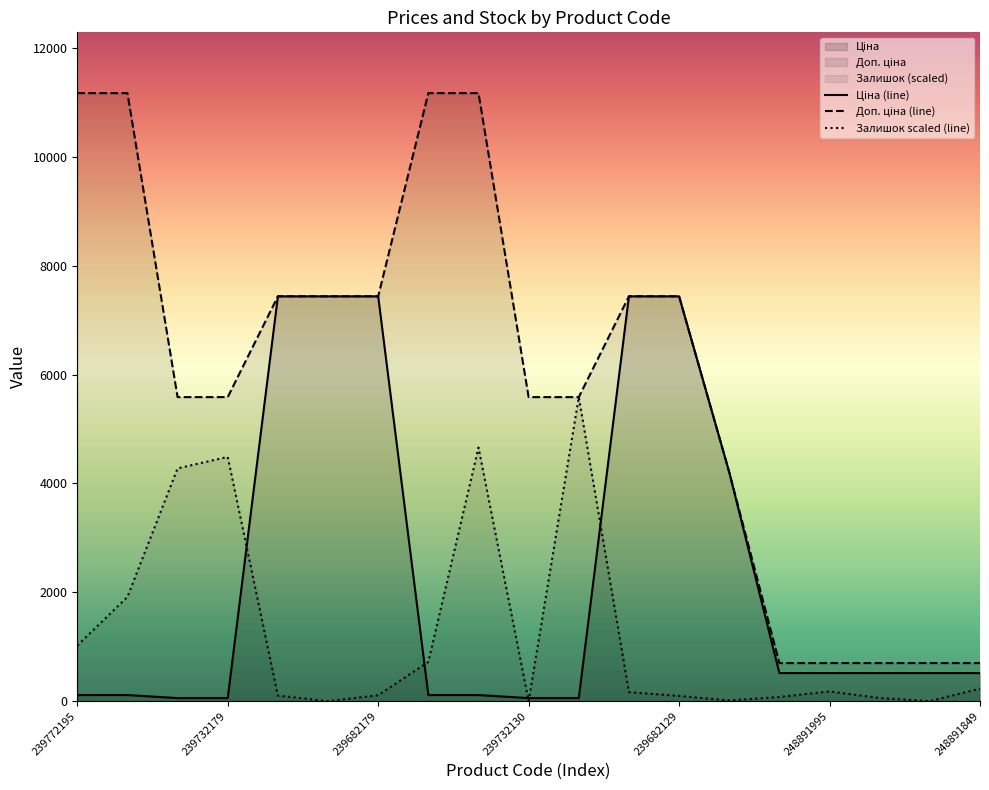

What is the difference between the maximum and second lowest values in the Доп. ціна series?

10470.0